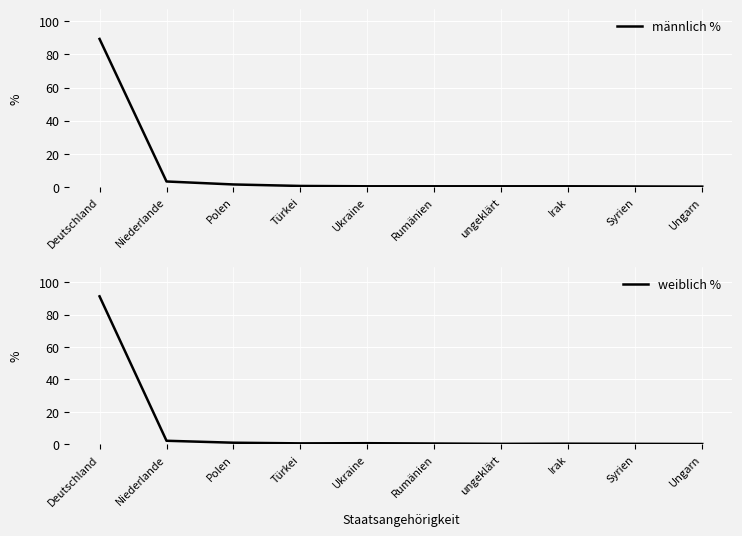

True or false: weiblich % has more than 0 interior local peaks.

True